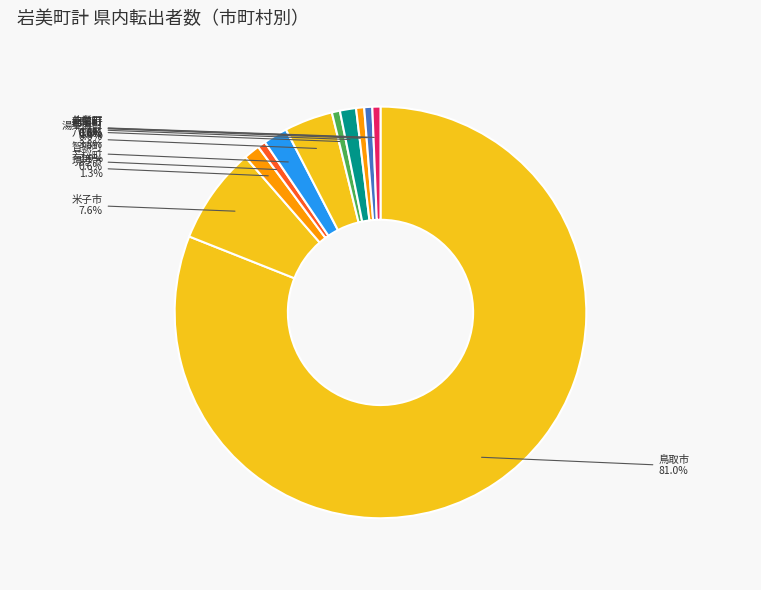

Which has a higher value, 境港市 or 北栄町?

境港市